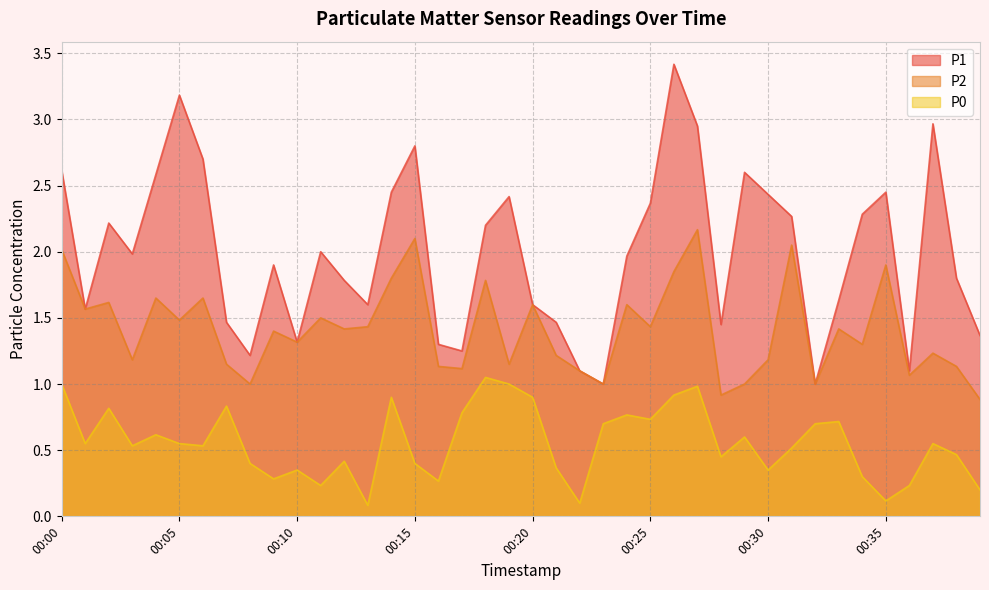

At which category does P1 reach its first local valley?

00:01